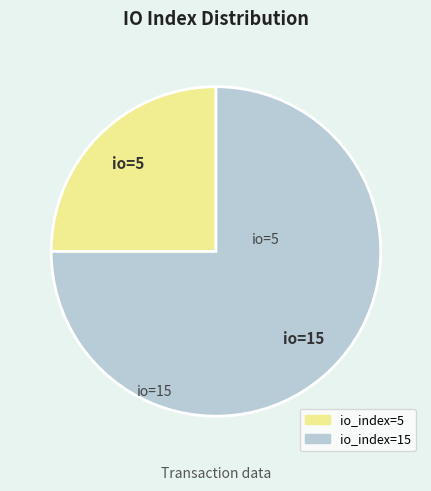

Combined, do io_index=5 and io_index=15 account for over 50%?

Yes